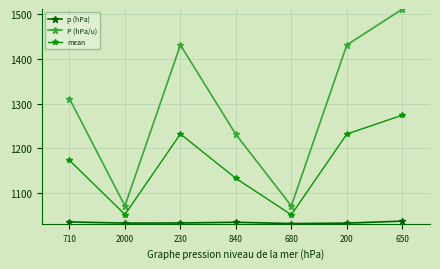

Where is the first local maximum for P (hPa/u)?

230